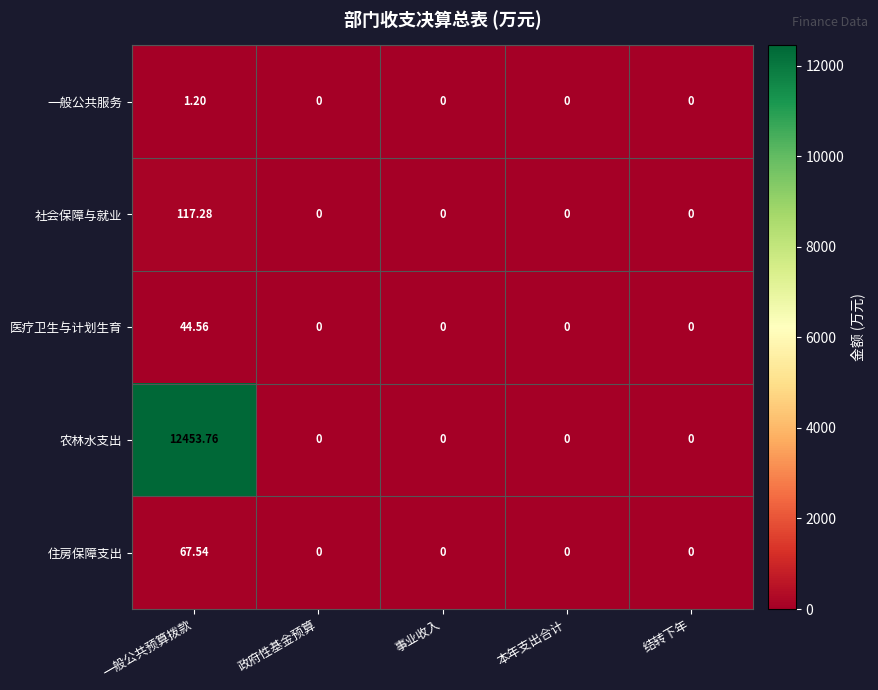

Which series has the largest total across all categories?

农林水支出